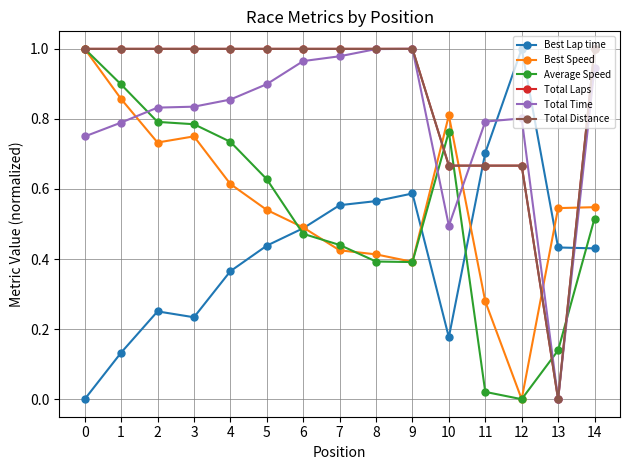

Rank the categories by Average Speed value from highest to lowest.

0, 1, 2, 3, 10, 4, 5, 14, 6, 7, 8, 9, 13, 11, 12